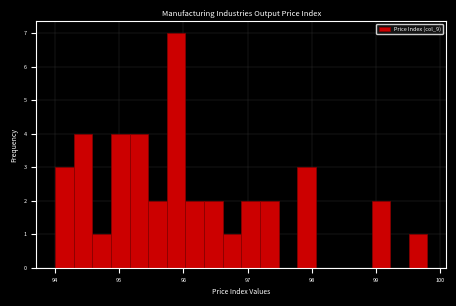

Around what value on the x-axis is the tallest bar? Give the approximate position of its centre, as read against the axis.

95.9